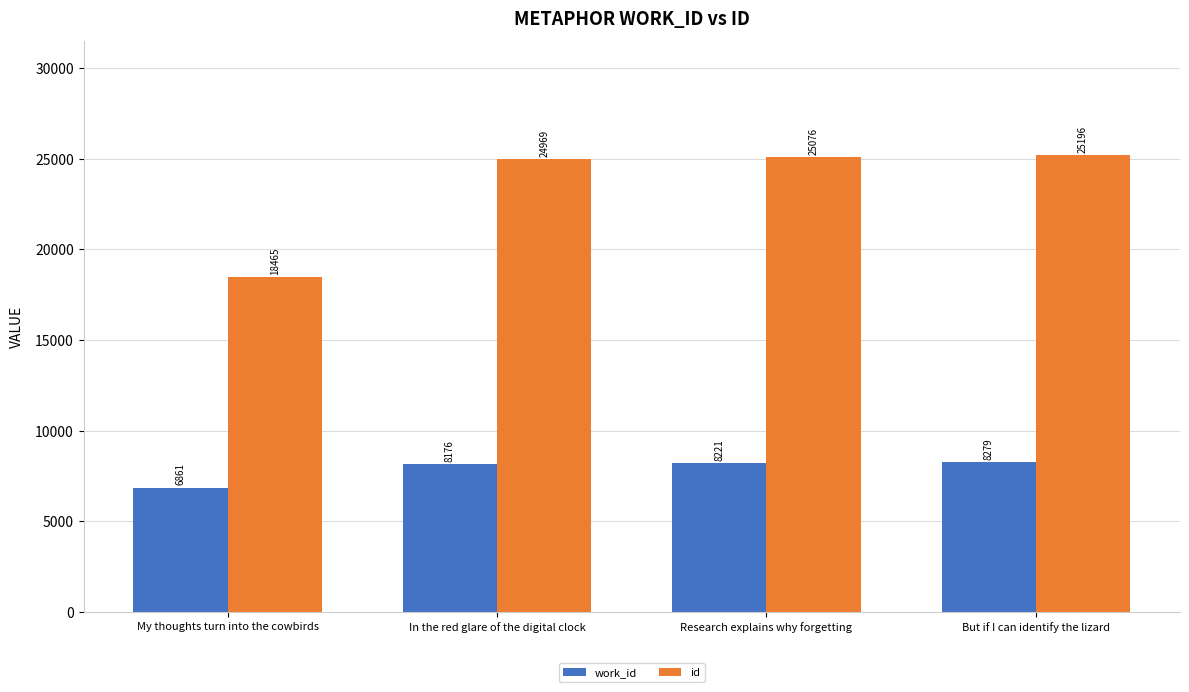

Reading left to right, what are all the values shown in this chart?

work_id: 6861	8176	8221	8279
id: 18465	24969	25076	25196